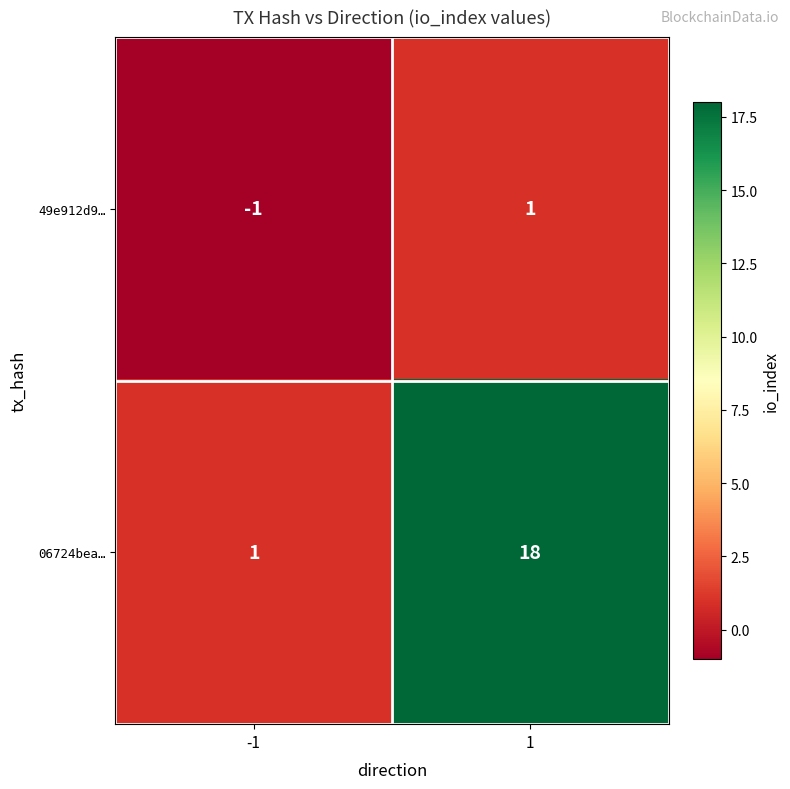

Reading left to right, transcribe all the data shown in this chart.

49e912d9…: -1	1
06724bea…: 1	18